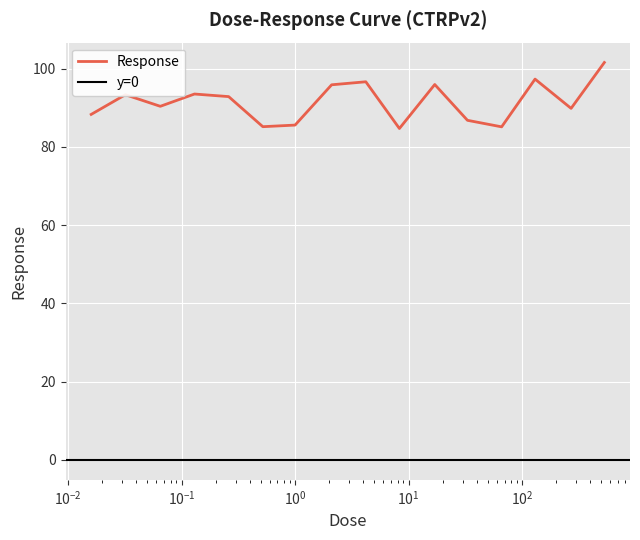

The chart shows a value of 96.7 at 4.2. True or false?

True